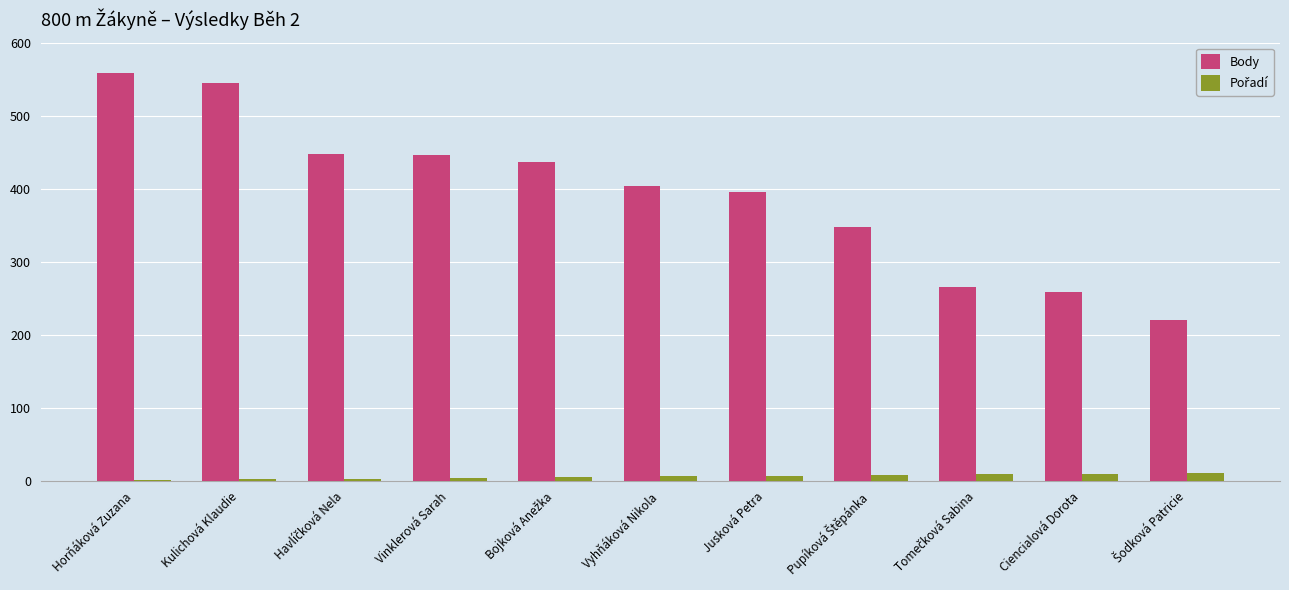

At which label is Body closest to 389?

Jusková Petra